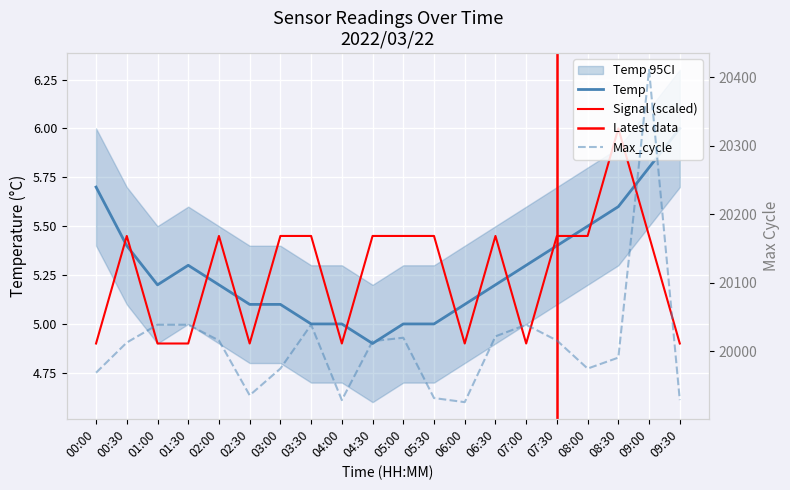

What position from the left is 03:30?

8